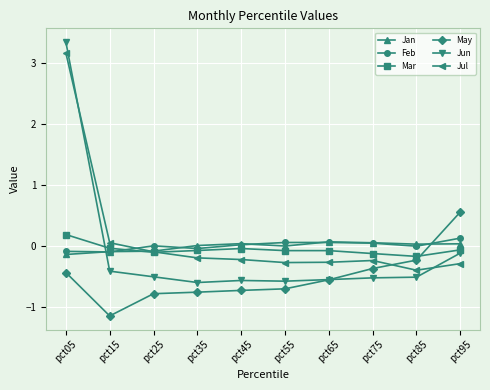

How many values in May are below zero?

9